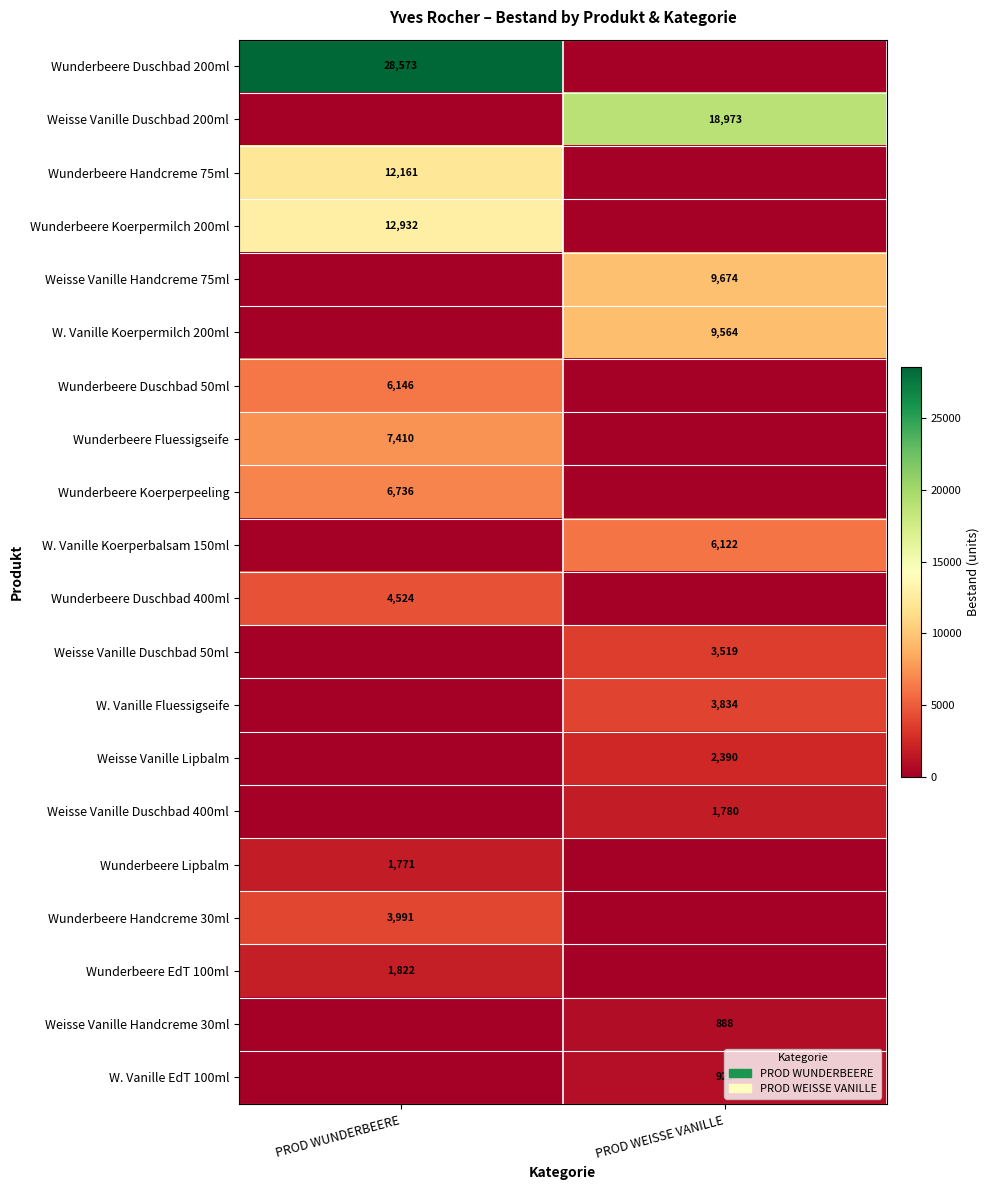

How many series are shown in this chart?

20